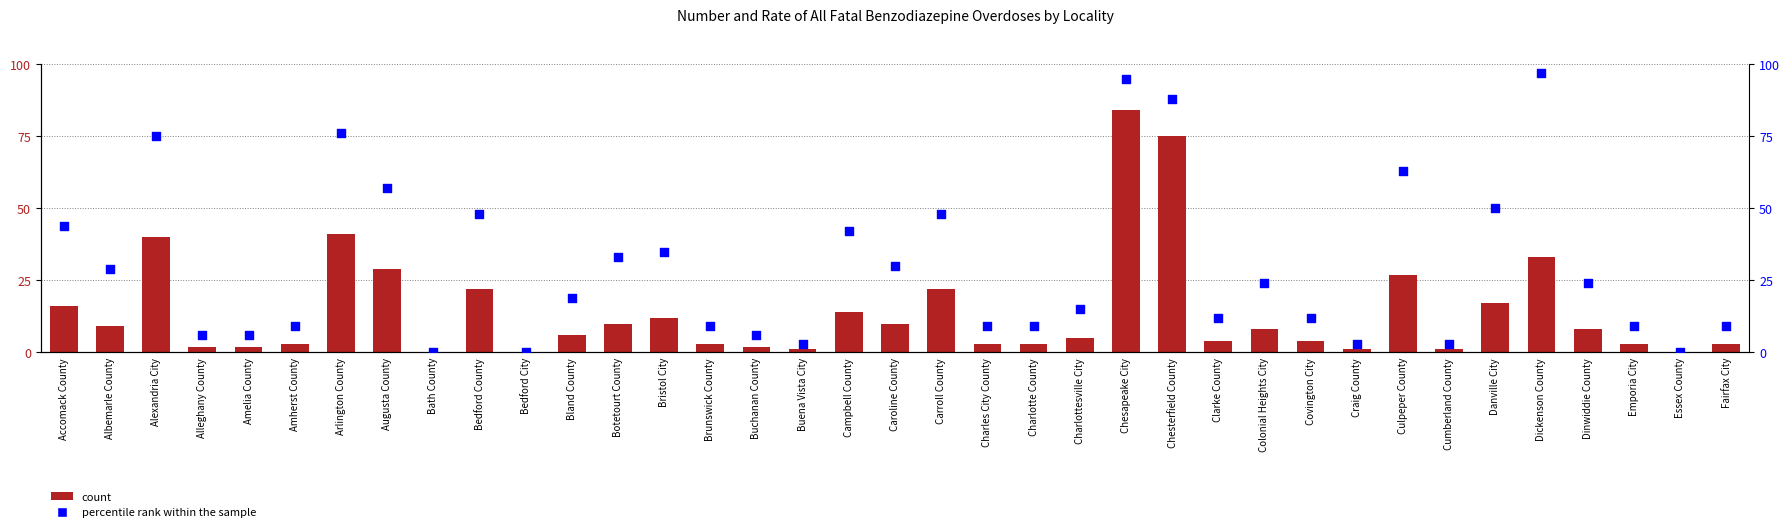

What is the total value across all series at Brunswick County?

12